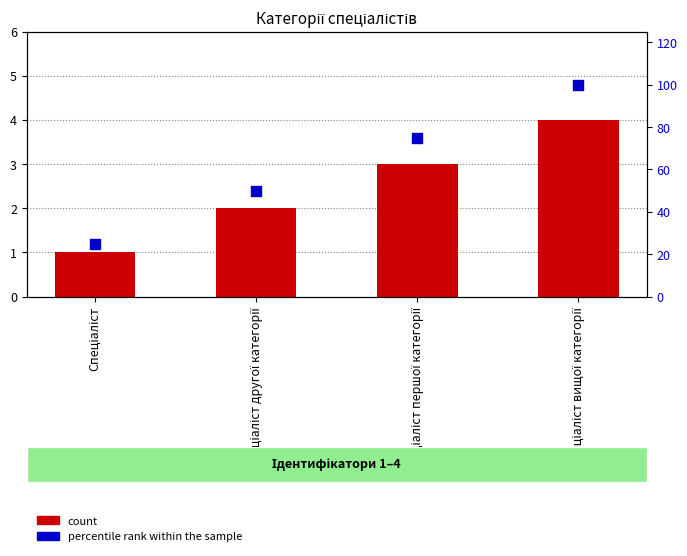

What are all the series names shown in the legend?

count, percentile rank within the sample